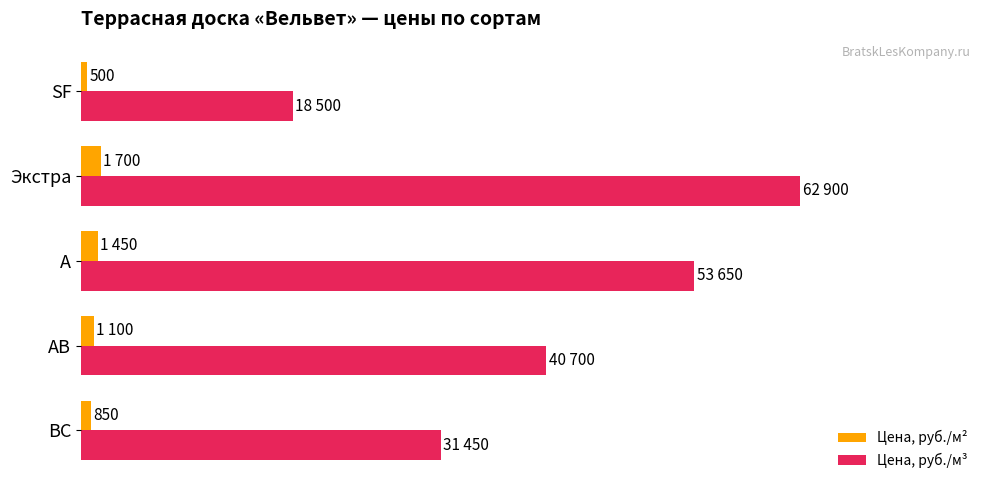

What are all the series names shown in the legend?

Цена, руб./м², Цена, руб./м³